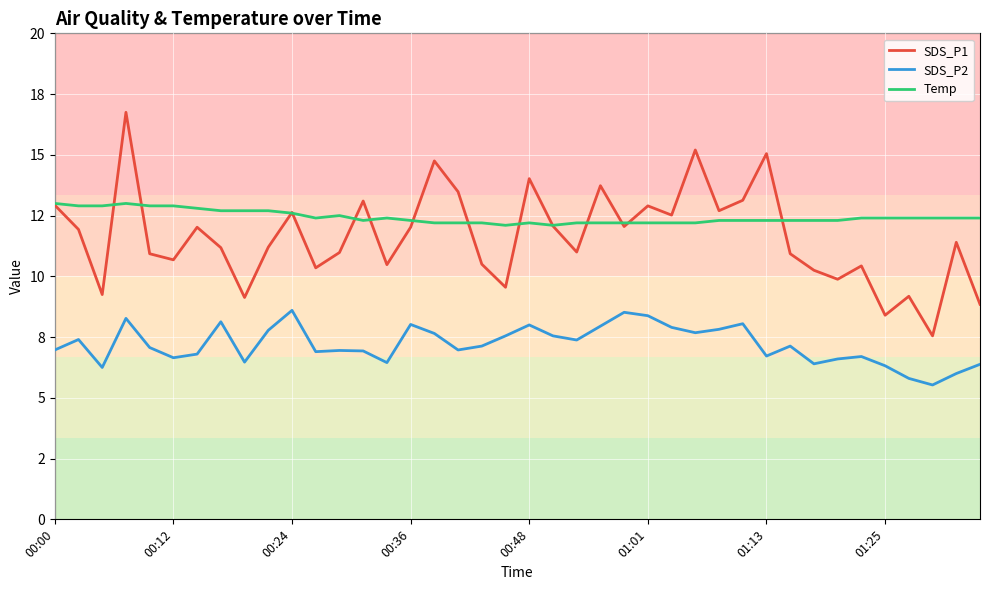

What are all the series names shown in the legend?

SDS_P1, SDS_P2, Temp